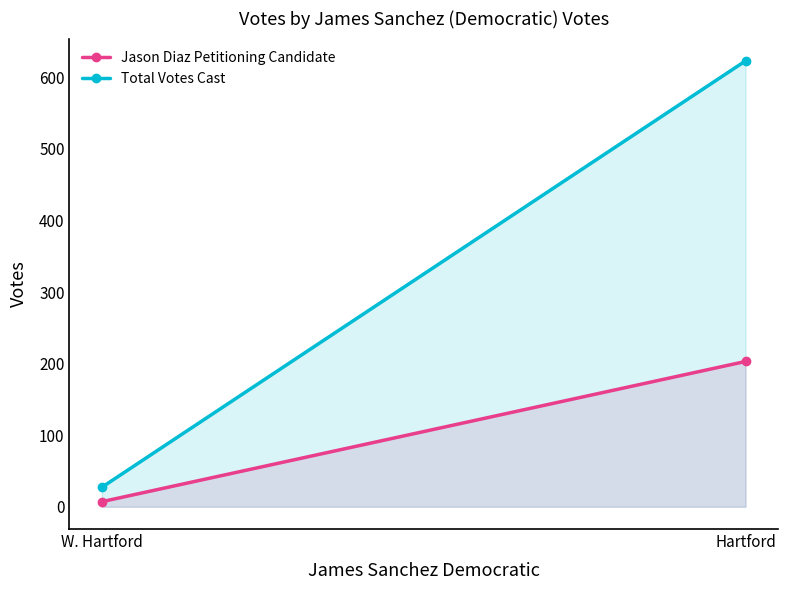

What is the sum of the Jason Diaz Petitioning Candidate values at W. Hartford and Hartford?

210